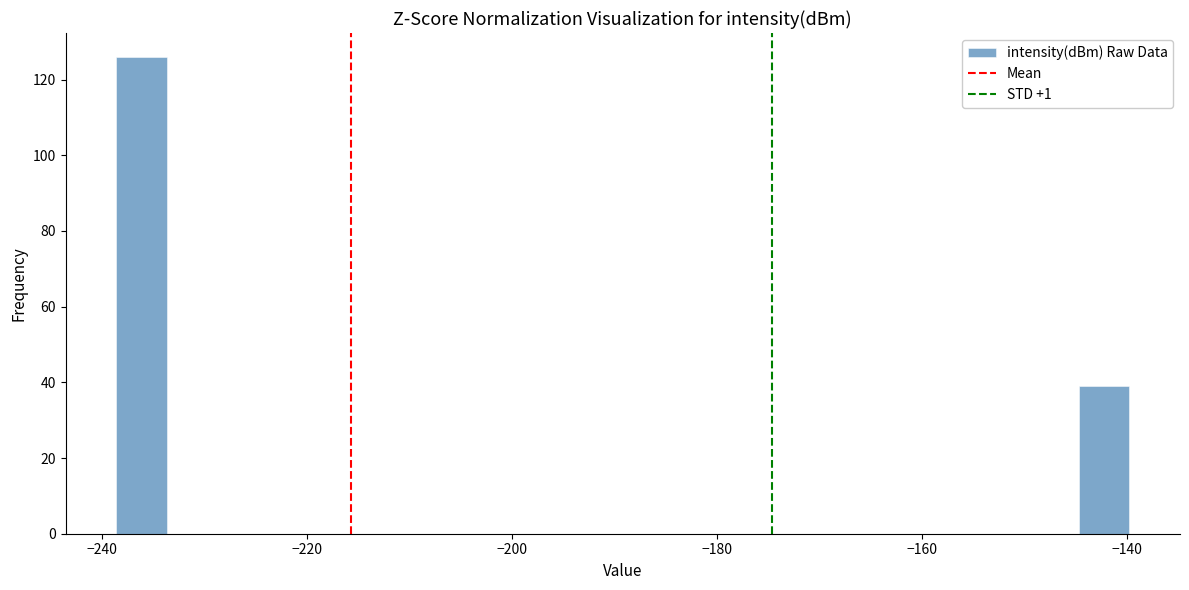

Read against the x-axis, roughly where is the centre of the tallest bar?

-236